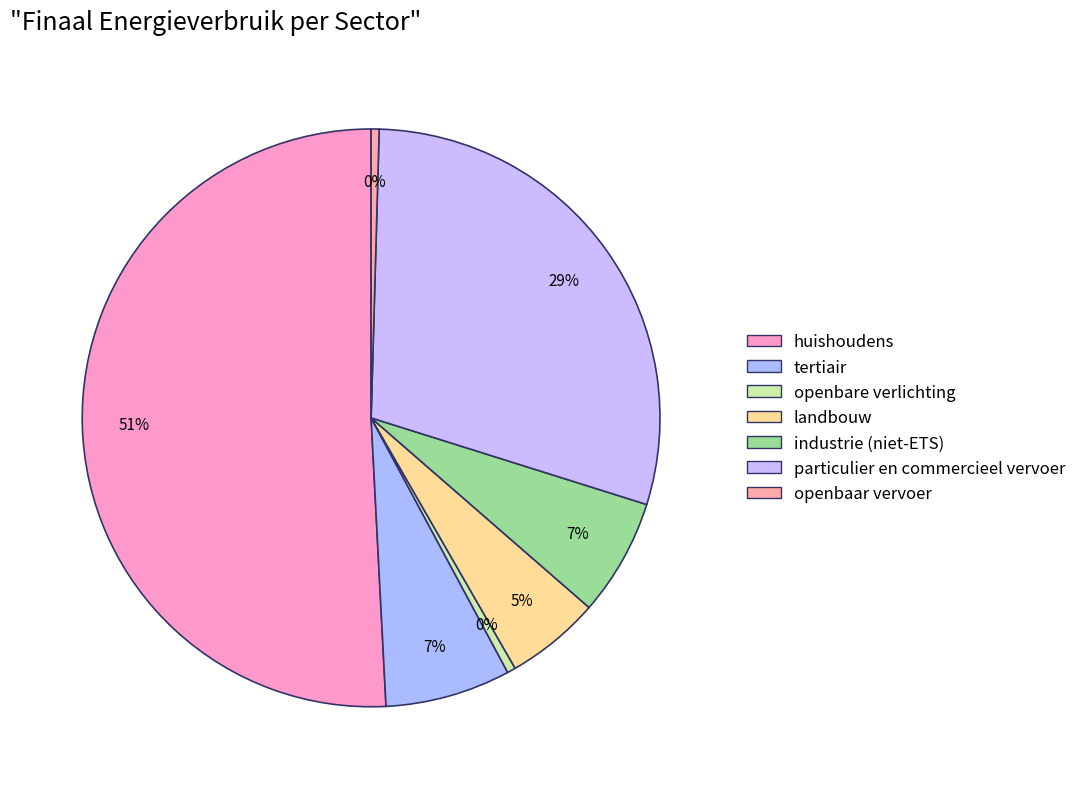

Approximately how many times larger is the value at particulier en commercieel vervoer compared to openbaar vervoer?

66.0